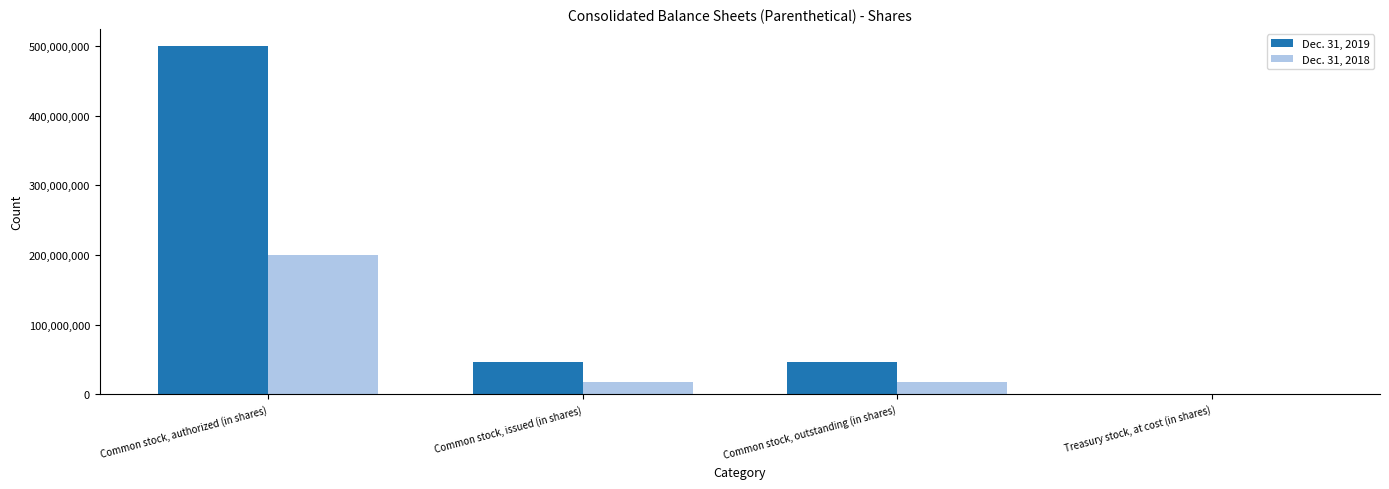

The value of Dec. 31, 2019 at Common stock, outstanding (in shares) is 46374000. True or false?

True